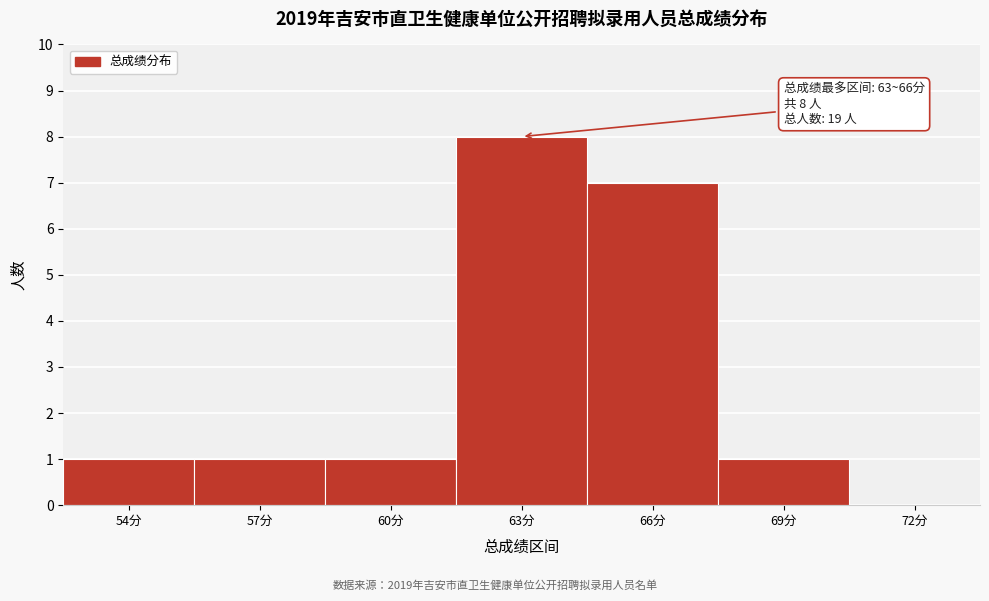

Reading left to right, what are all the values shown in this chart?

54分=1	57分=1	60分=1	63分=8	66分=7	69分=1	72分=0